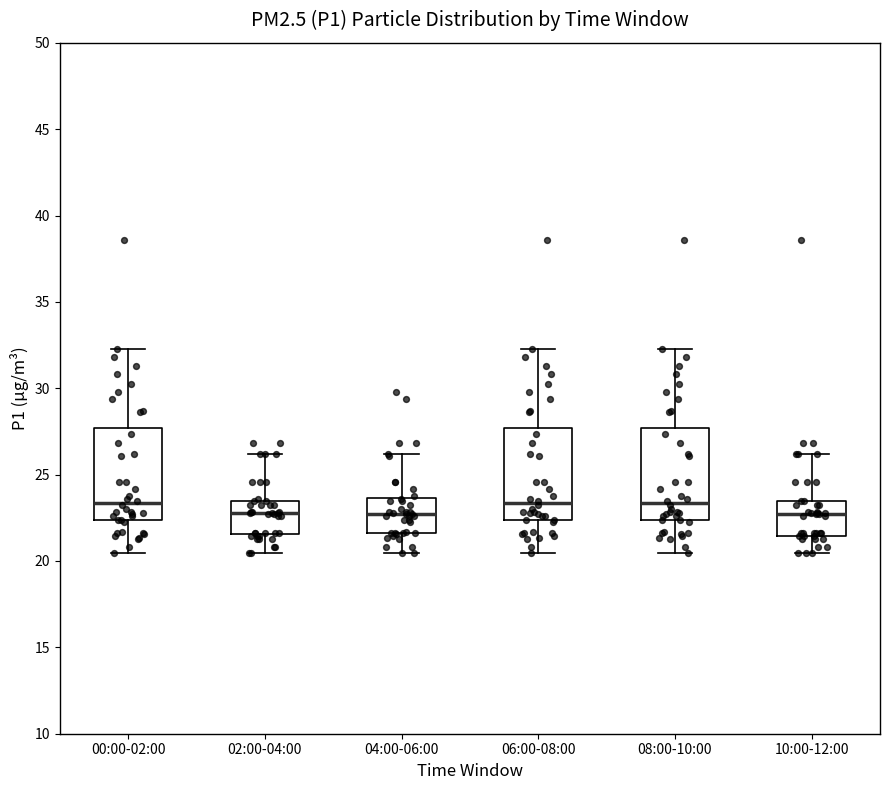

Reading left to right, read every box against the y-axis: the position of its median line, the range the box covers, and the ends of its whiskers. The values are not printed on the chart, so give them approximately, as read against the axis.

00:00-02:00: median 23.5, box 22.5 to 27.5, whiskers 20.5 to 32.5
02:00-04:00: median 23.0, box 21.5 to 23.5, whiskers 20.5 to 26.0
04:00-06:00: median 22.5, box 21.5 to 23.5, whiskers 20.5 to 26.0
06:00-08:00: median 23.5, box 22.5 to 27.5, whiskers 20.5 to 32.5
08:00-10:00: median 23.5, box 22.5 to 27.5, whiskers 20.5 to 32.5
10:00-12:00: median 22.5, box 21.5 to 23.5, whiskers 20.5 to 26.0